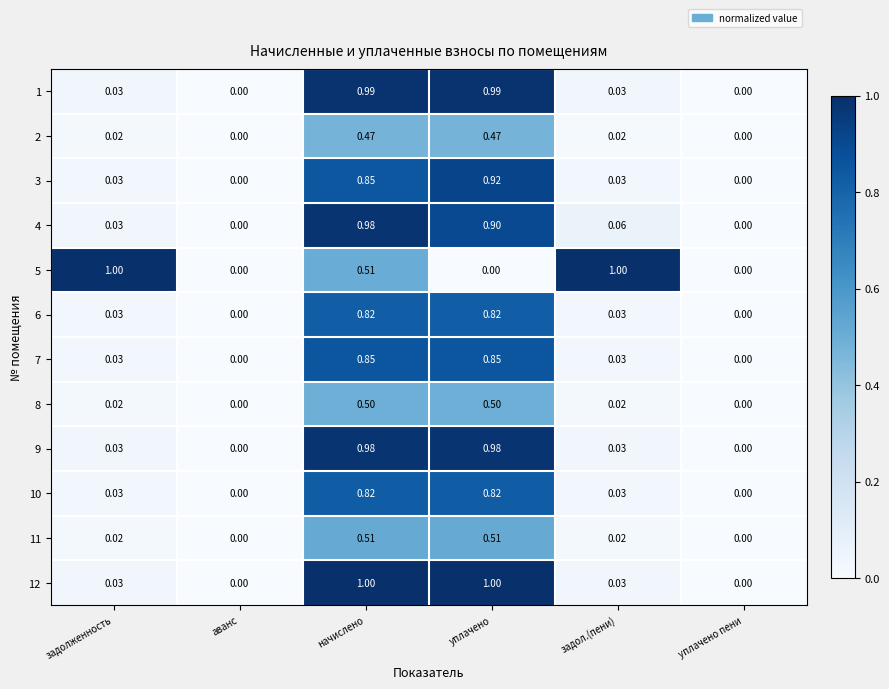

Is the value of 2 at аванс greater than the value of 11 at уплачено?

No